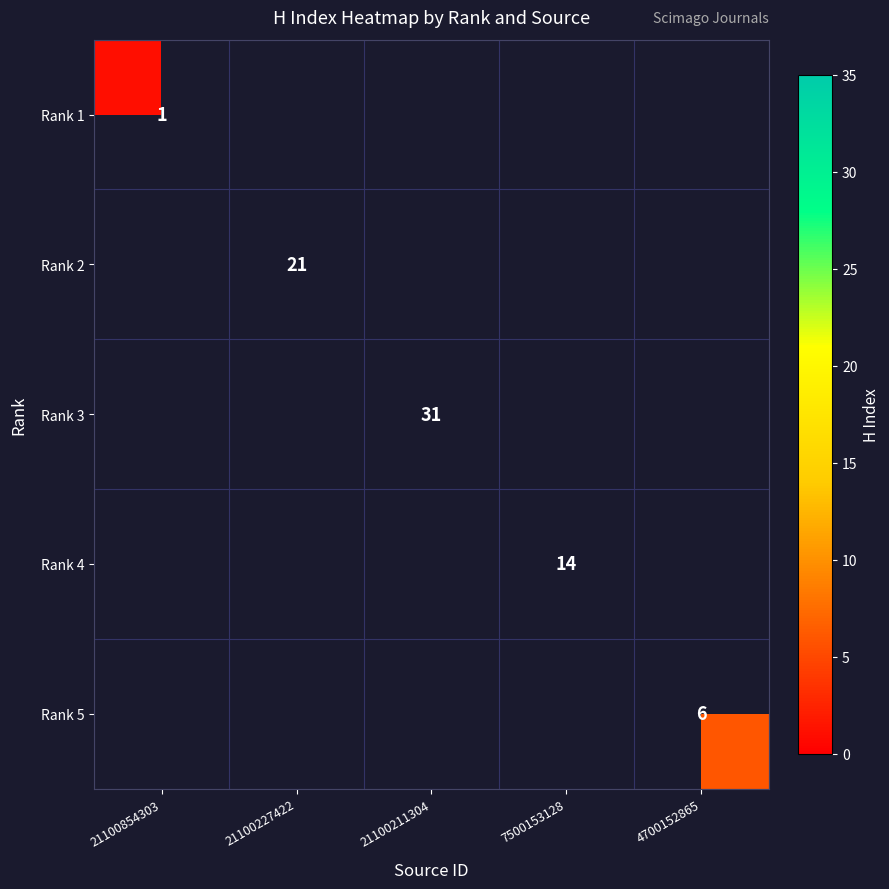

The value of Rank 4 at 7500153128 is 20. True or false?

False